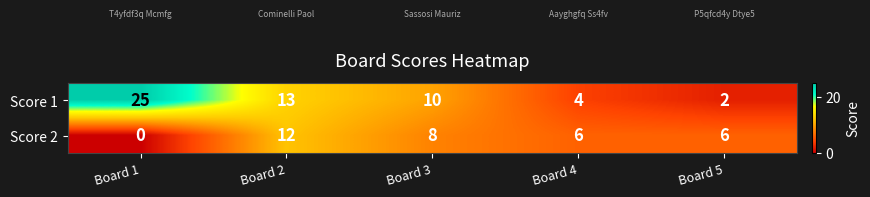

What is the difference between the maximum and minimum values in the Score 1 series?

23